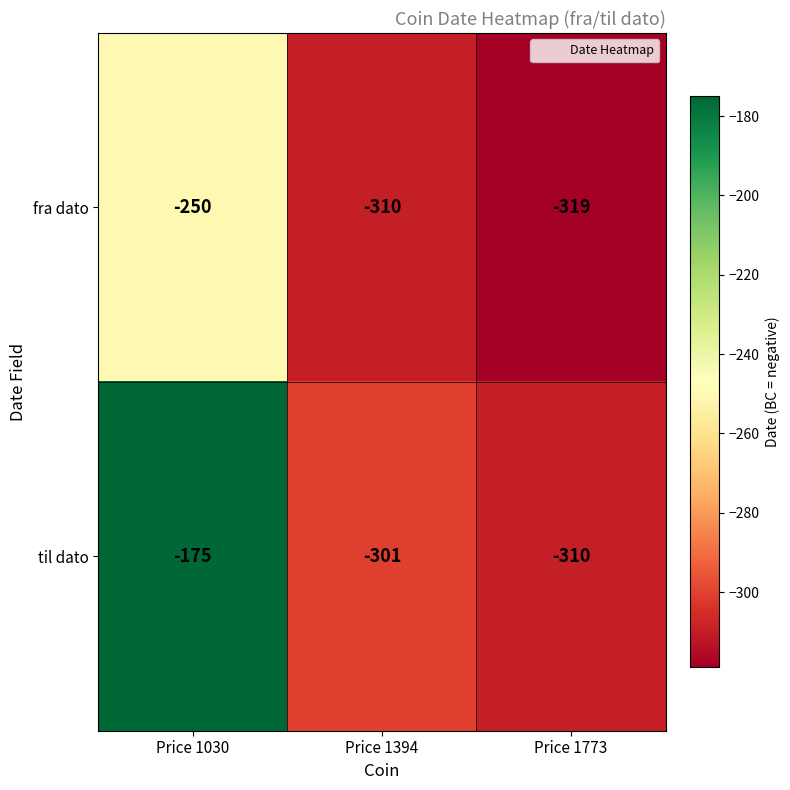

Where does the til dato series first go above -301?

Price 1030